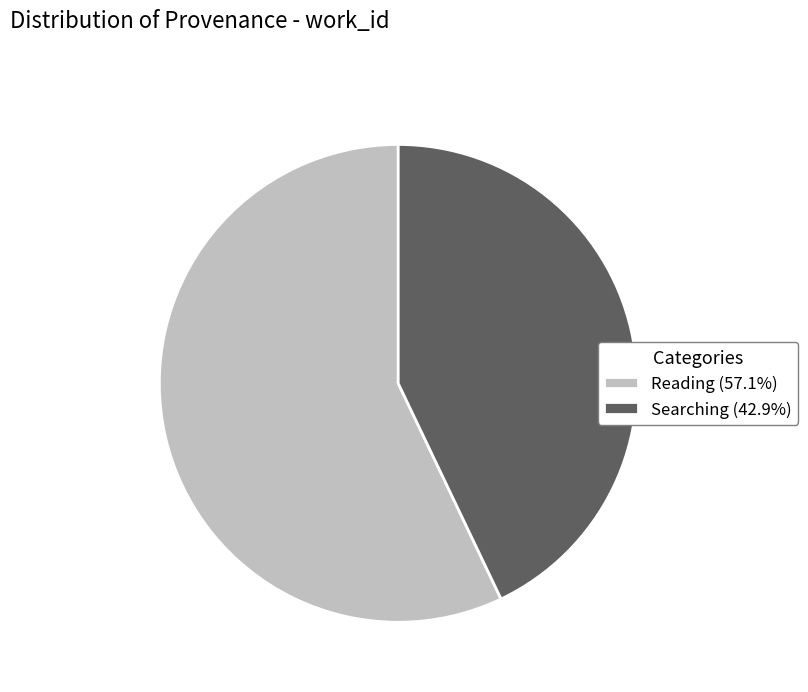

Does Reading (57.1%) account for over 50% of the chart?

Yes